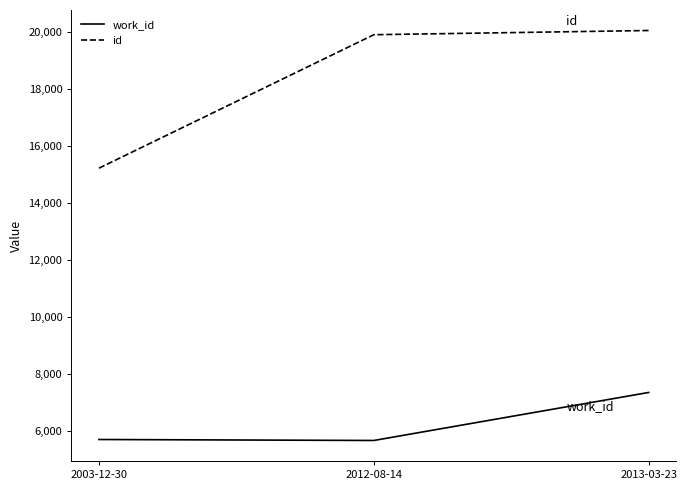

Where is id nearest to the value 17646?

2012-08-14